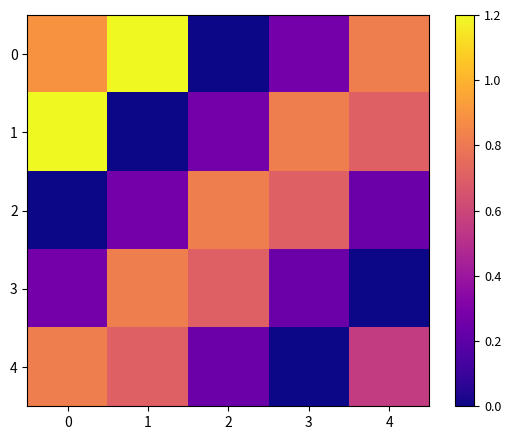

Reading left to right, what are all the values shown in this chart?

0: 0=0.9	1=1.2	2=0.0	3=0.3	4=0.8
1: 0=1.2	1=0.0	2=0.3	3=0.8	4=0.7
2: 0=0.0	1=0.3	2=0.8	3=0.7	4=0.2
3: 0=0.3	1=0.8	2=0.7	3=0.2	4=0.0
4: 0=0.8	1=0.7	2=0.2	3=0.0	4=0.6